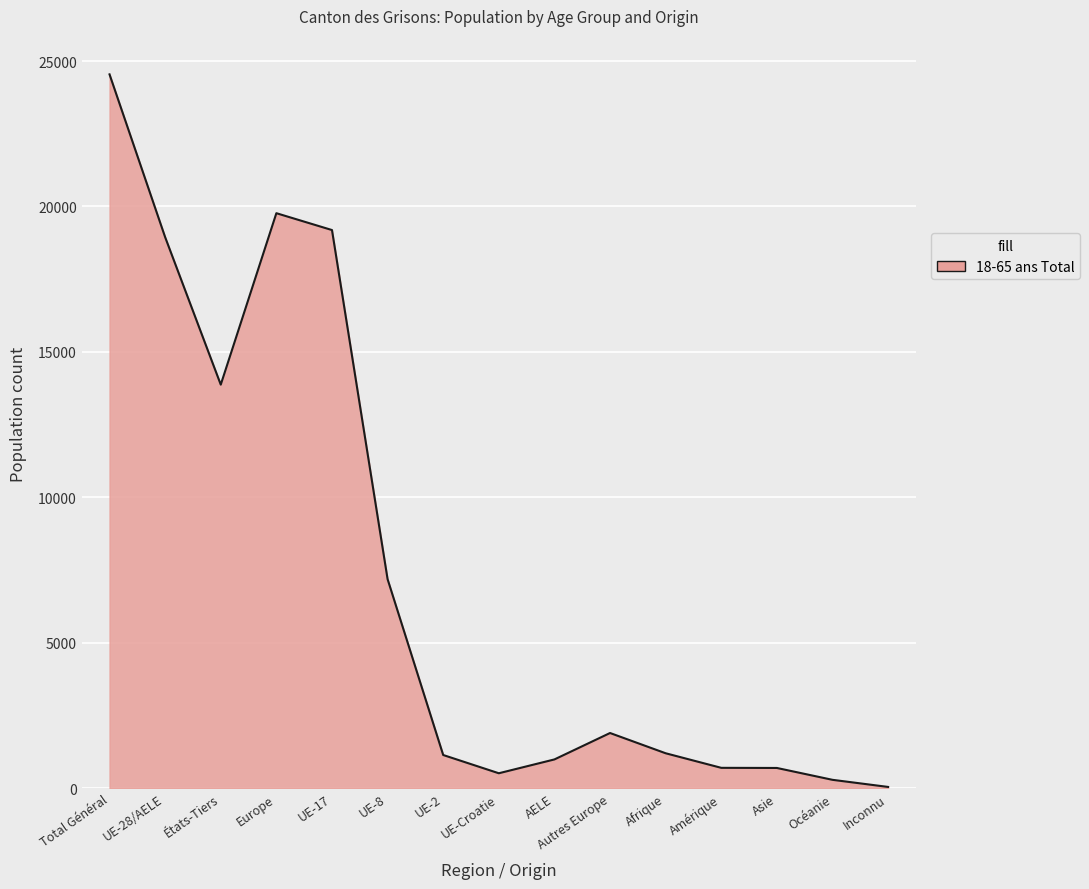

Is it true that the value at États-Tiers is 23956.3?

False